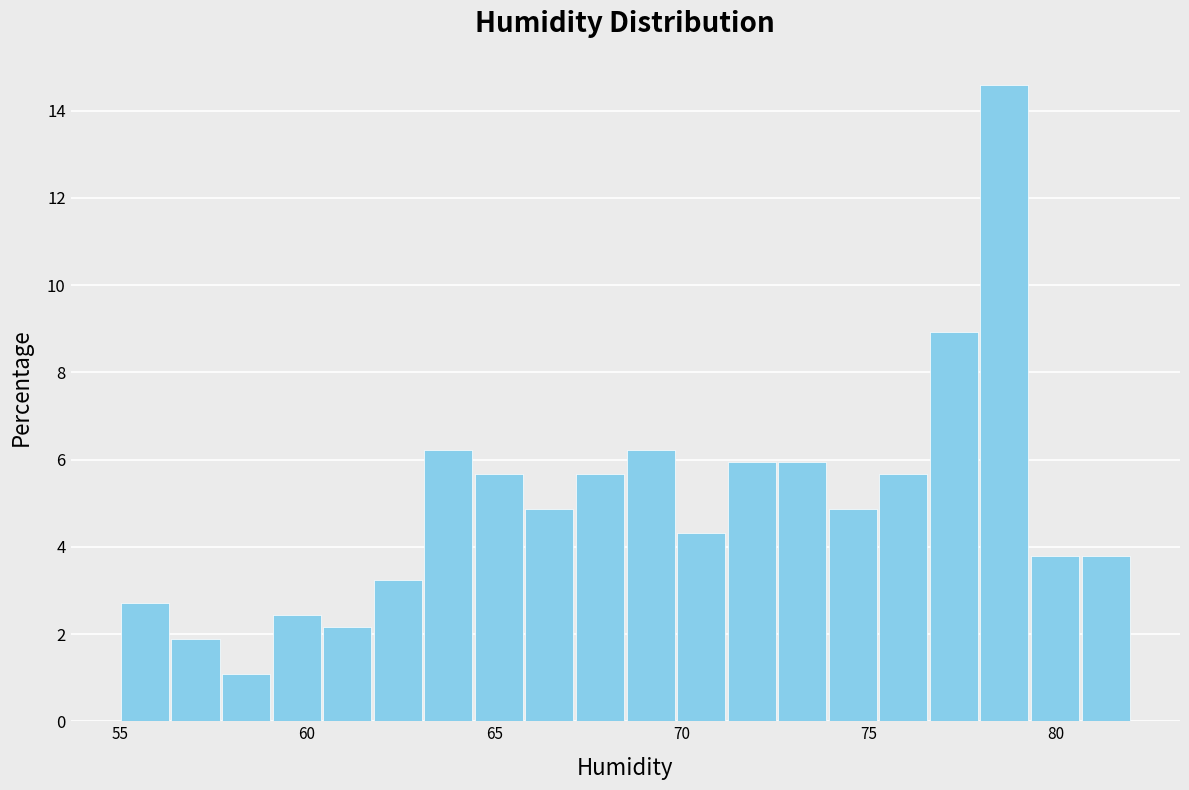

Around what value on the x-axis is the tallest bar? Give the approximate position of its centre, as read against the axis.

78.5